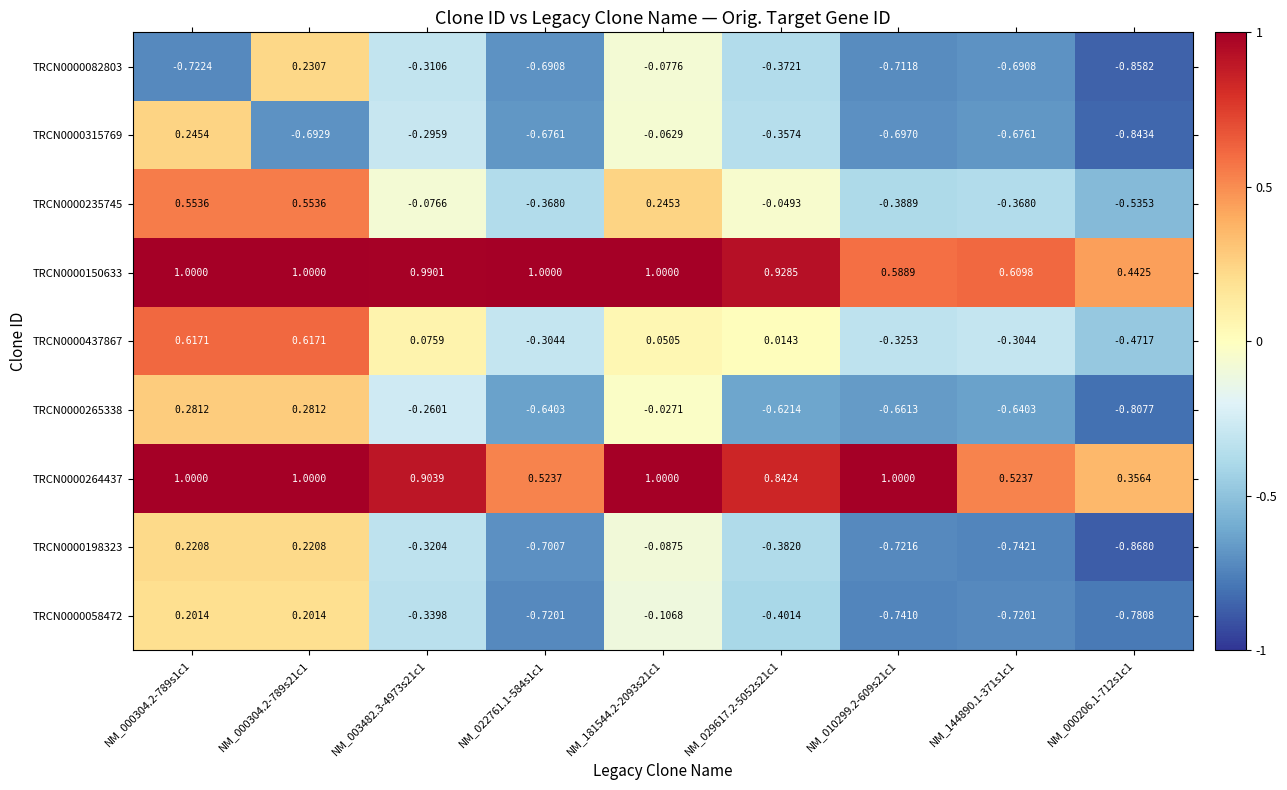

Is the value of TRCN0000315769 at NM_181544.2-2093s21c1 greater than the value of TRCN0000235745 at NM_029617.2-5052s21c1?

No